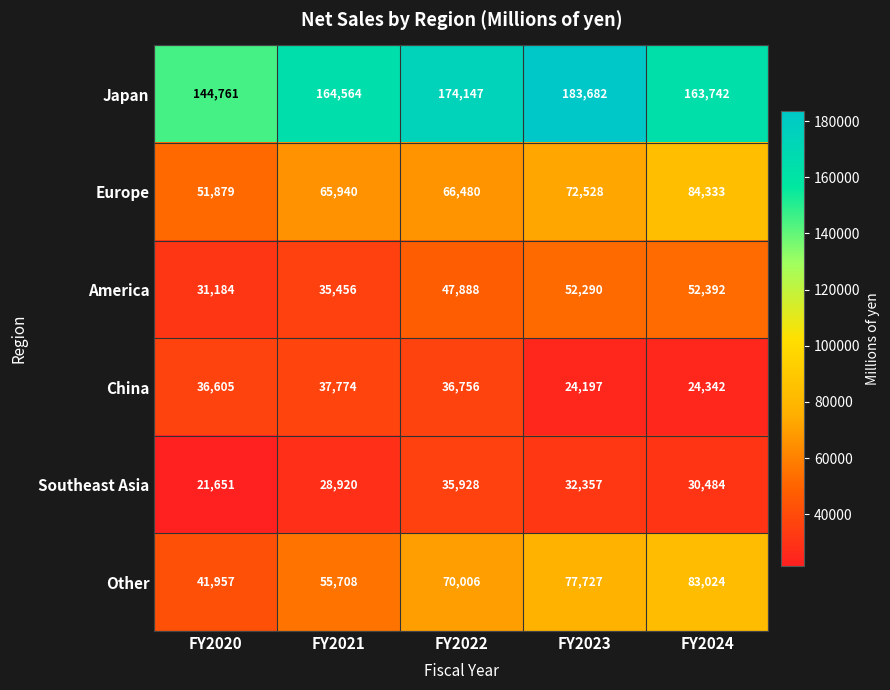

What is the total value across all series at FY2020?

328037